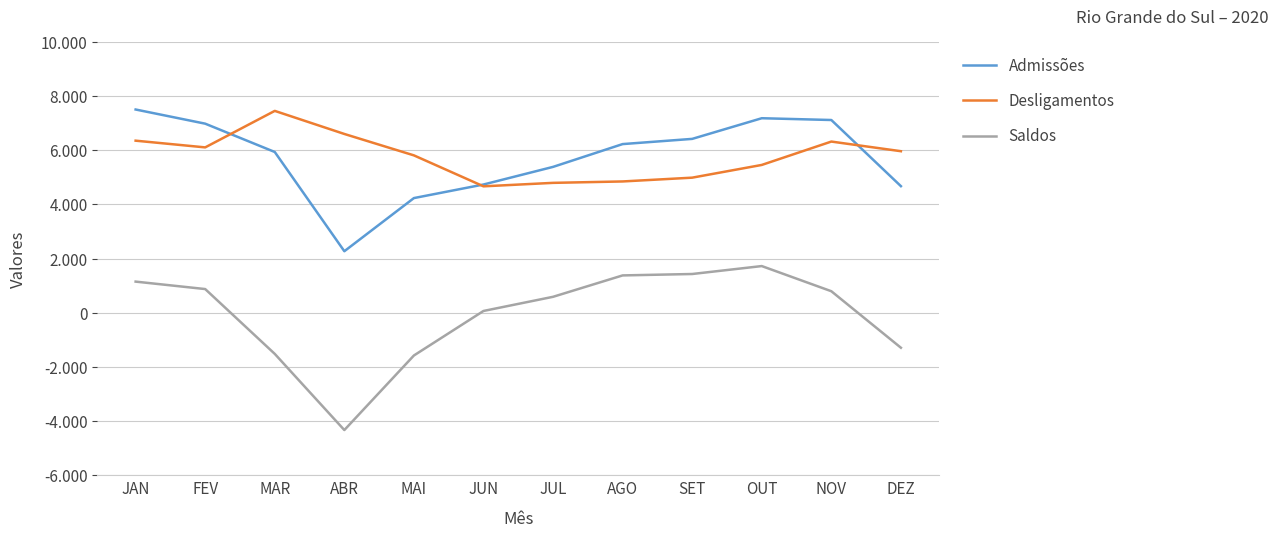

What is the difference between the second highest and second lowest values in the Desligamentos series?

1806